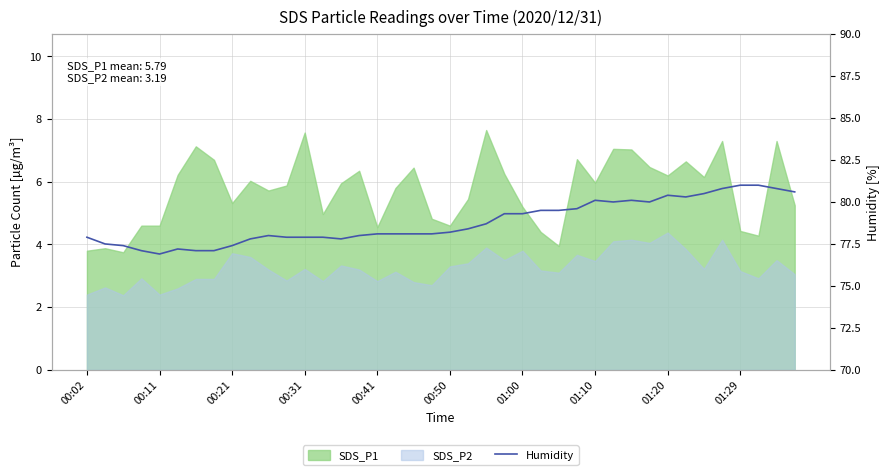

What is the difference between the values at 12 and 29?

2.1